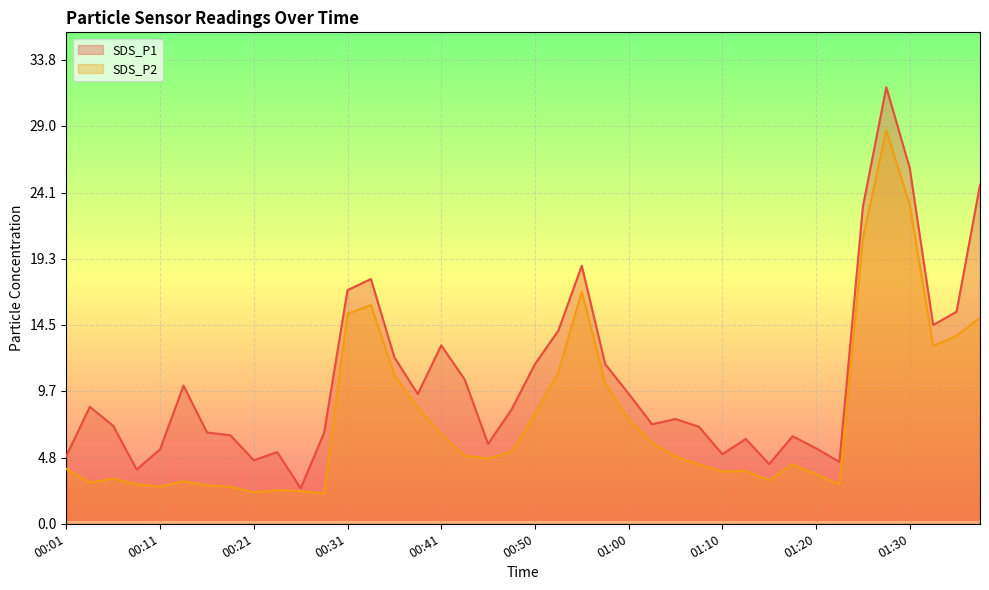

At which category is the sum across all series the highest?

01:28